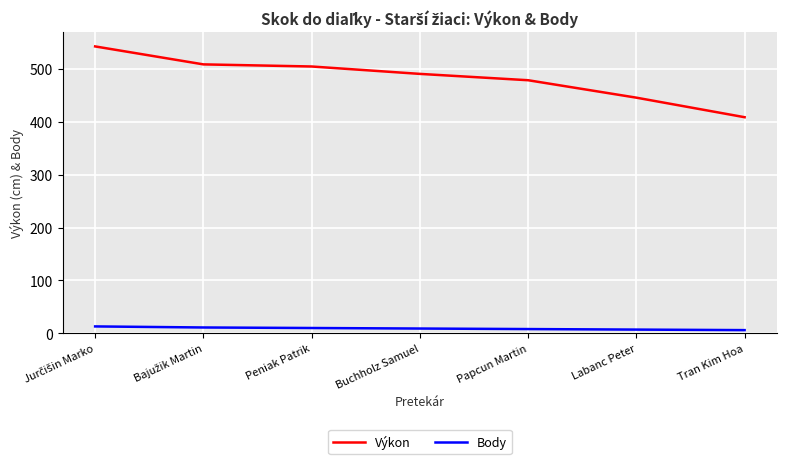

Which series has the largest total across all categories?

Výkon